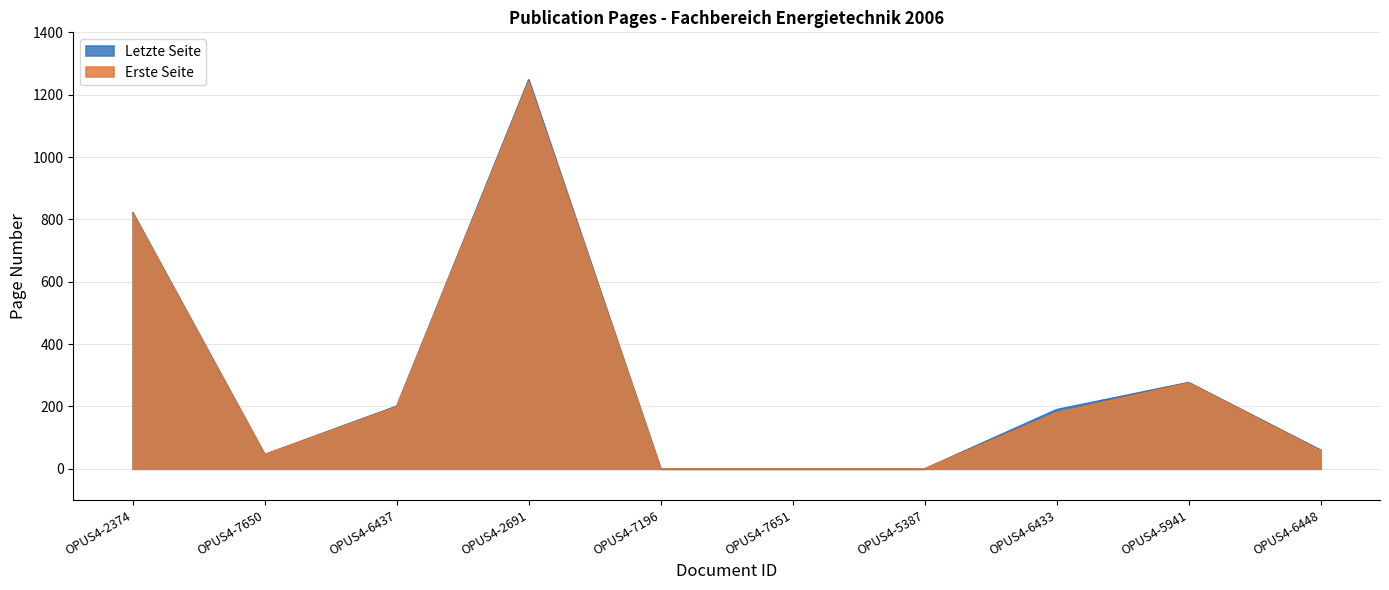

What is the label of the 10th point from the right?

OPUS4-2374